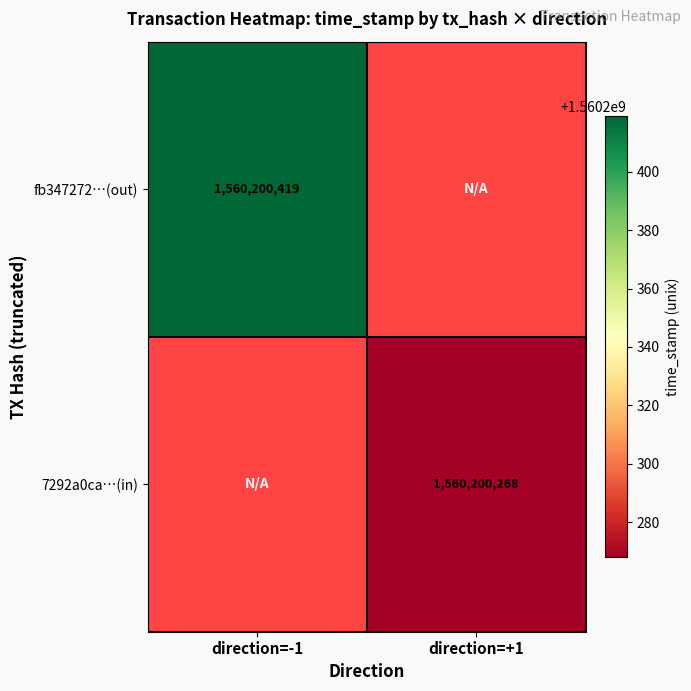

Reading left to right, extract all data points from this chart.

fb347272b4312d454db2c46ca6baab0b69e2ea0: -1.0	0.0	1.0	53.3	1560200419.0
7292a0cae6958ee7578808033036f919b5189cb: 1.0	0.0	1.0	53.3	1560200268.0